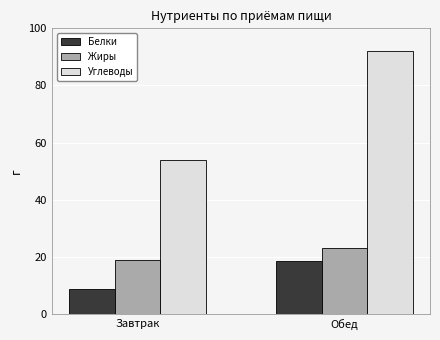

What value does the Белки series have at Обед?

18.5